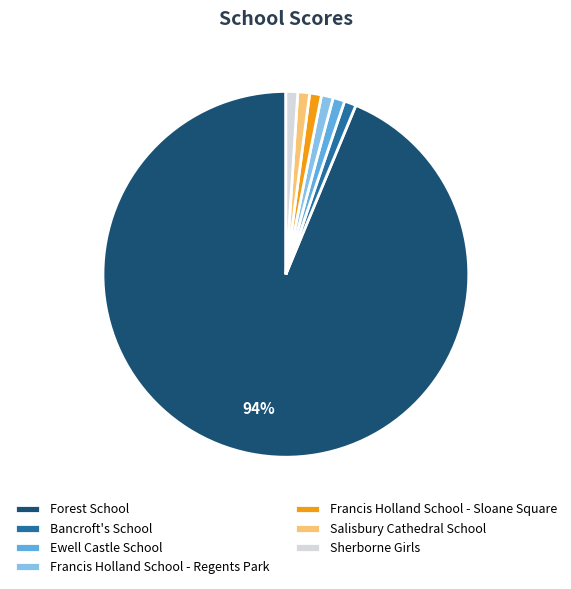

How many slices are in this pie chart?

7